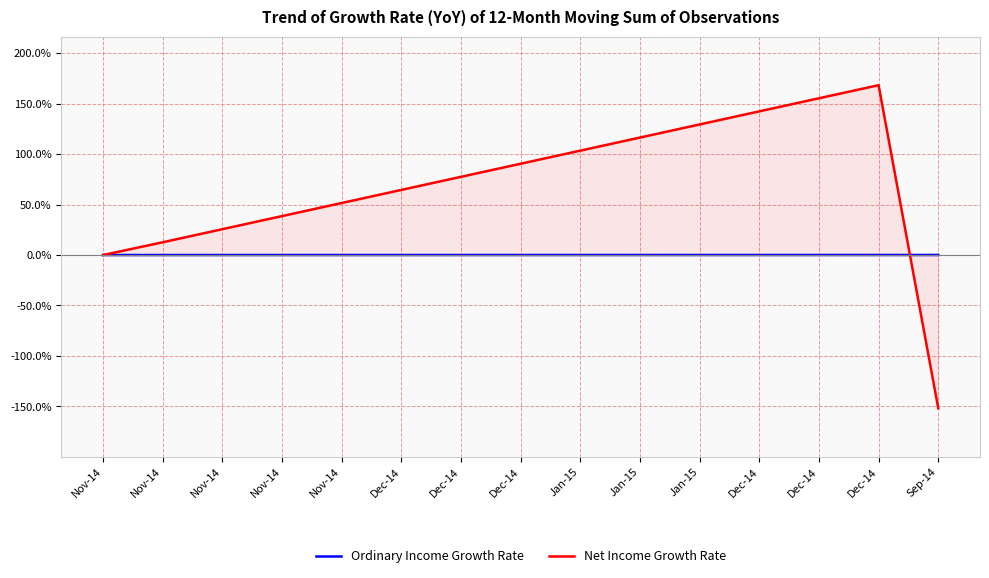

Which series ends up on top after the final intersection of Ordinary Income Growth Rate and Net Income Growth Rate?

Ordinary Income Growth Rate